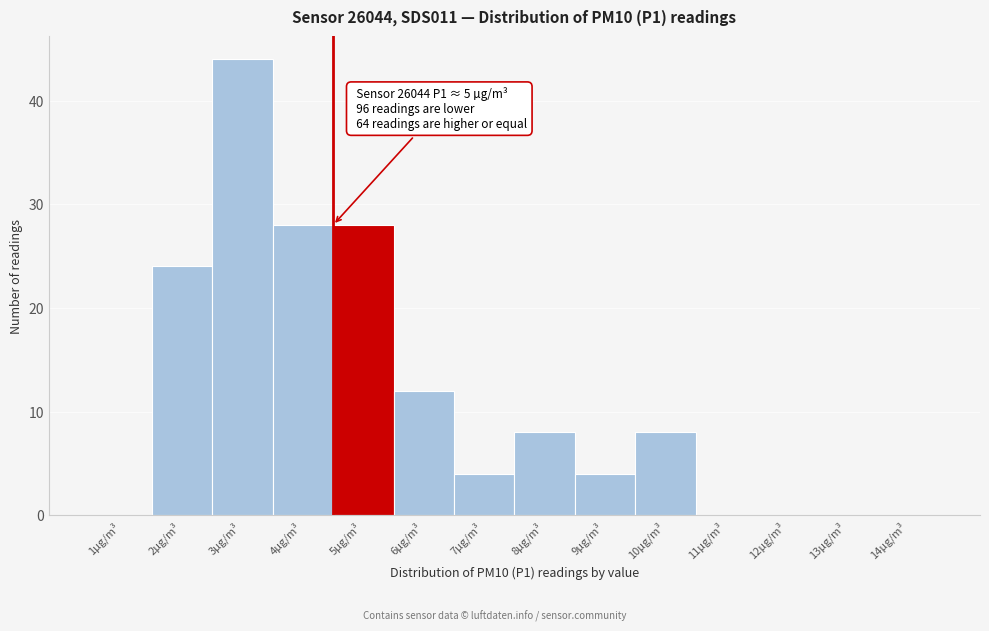

Reading left to right, list all the values displayed in this chart.

1µg/m³=0	2µg/m³=24	3µg/m³=44	4µg/m³=28	5µg/m³=28	6µg/m³=12	7µg/m³=4	8µg/m³=8	9µg/m³=4	10µg/m³=8	11µg/m³=0	12µg/m³=0	13µg/m³=0	14µg/m³=0